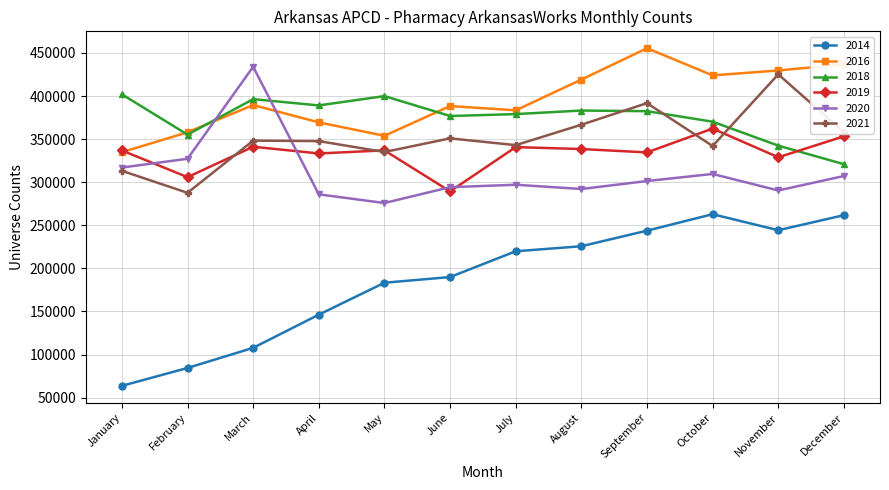

Is the value of 2021 at November greater than the value of 2014 at March?

Yes